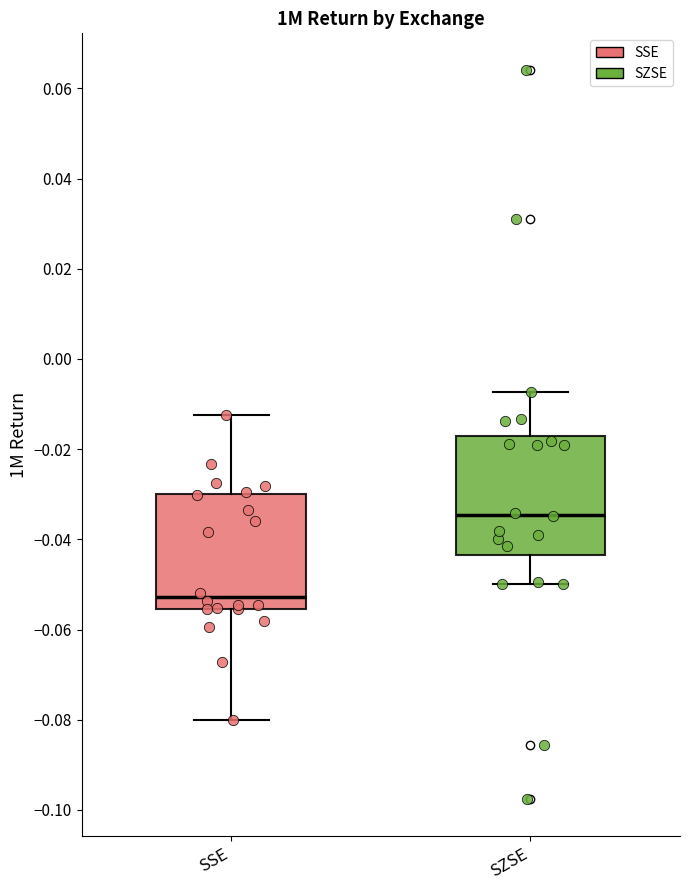

Which box's median line is the highest?

SZSE